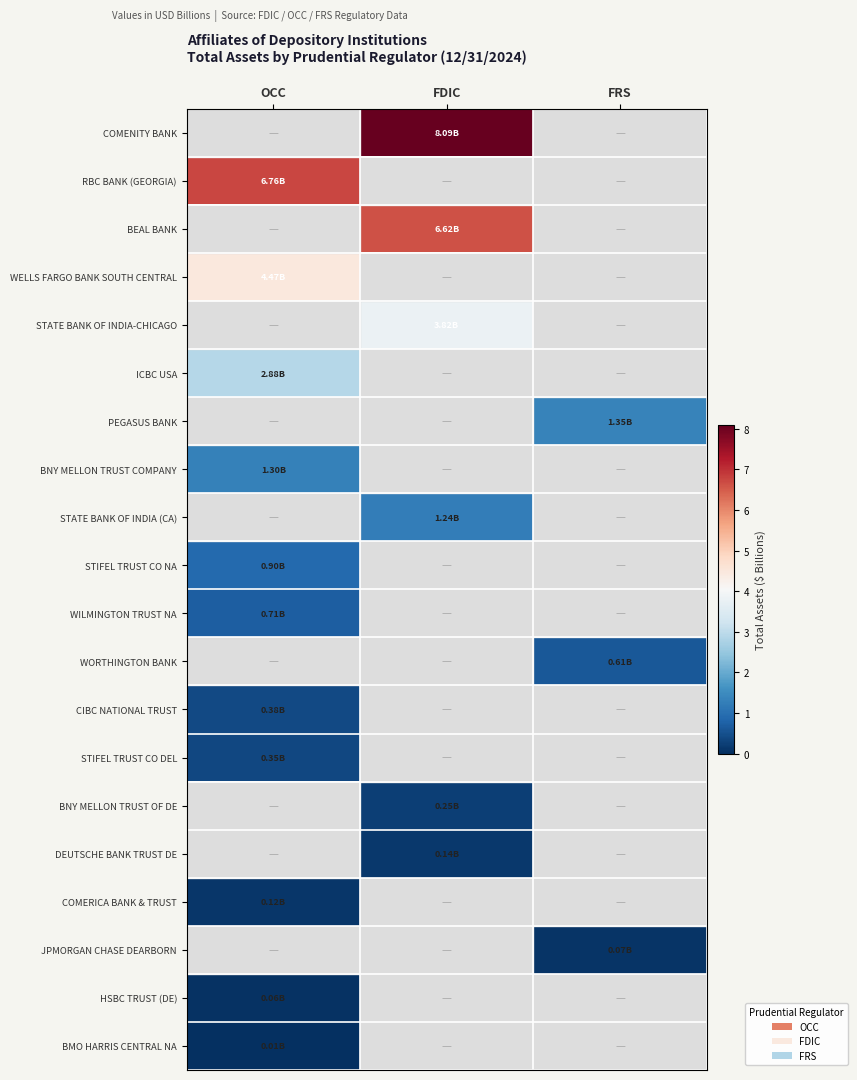

Rank the series by their maximum value, from highest to lowest.

COMENITY BANK, RBC BANK (GEORGIA), BEAL BANK, WELLS FARGO BANK SOUTH CENTRAL, STATE BANK OF INDIA-CHICAGO, ICBC USA, PEGASUS BANK, BNY MELLON TRUST COMPANY, STATE BANK OF INDIA (CA), STIFEL TRUST CO NA, WILMINGTON TRUST NA, WORTHINGTON BANK, CIBC NATIONAL TRUST, STIFEL TRUST CO DEL, BNY MELLON TRUST OF DE, DEUTSCHE BANK TRUST DE, COMERICA BANK & TRUST, JPMORGAN CHASE DEARBORN, HSBC TRUST (DE), BMO HARRIS CENTRAL NA